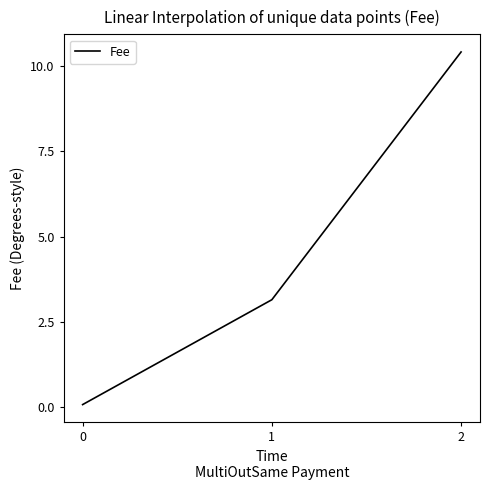

What is the average value?

4.5